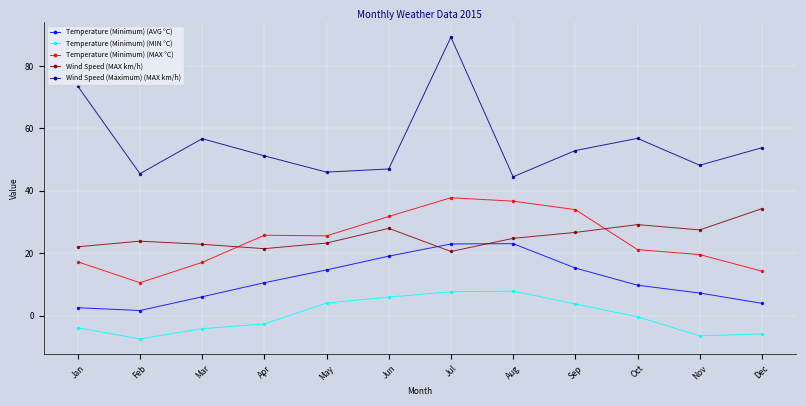

Which series has the largest range (max minus min)?

Wind Speed (Maximum) (MAX km/h)